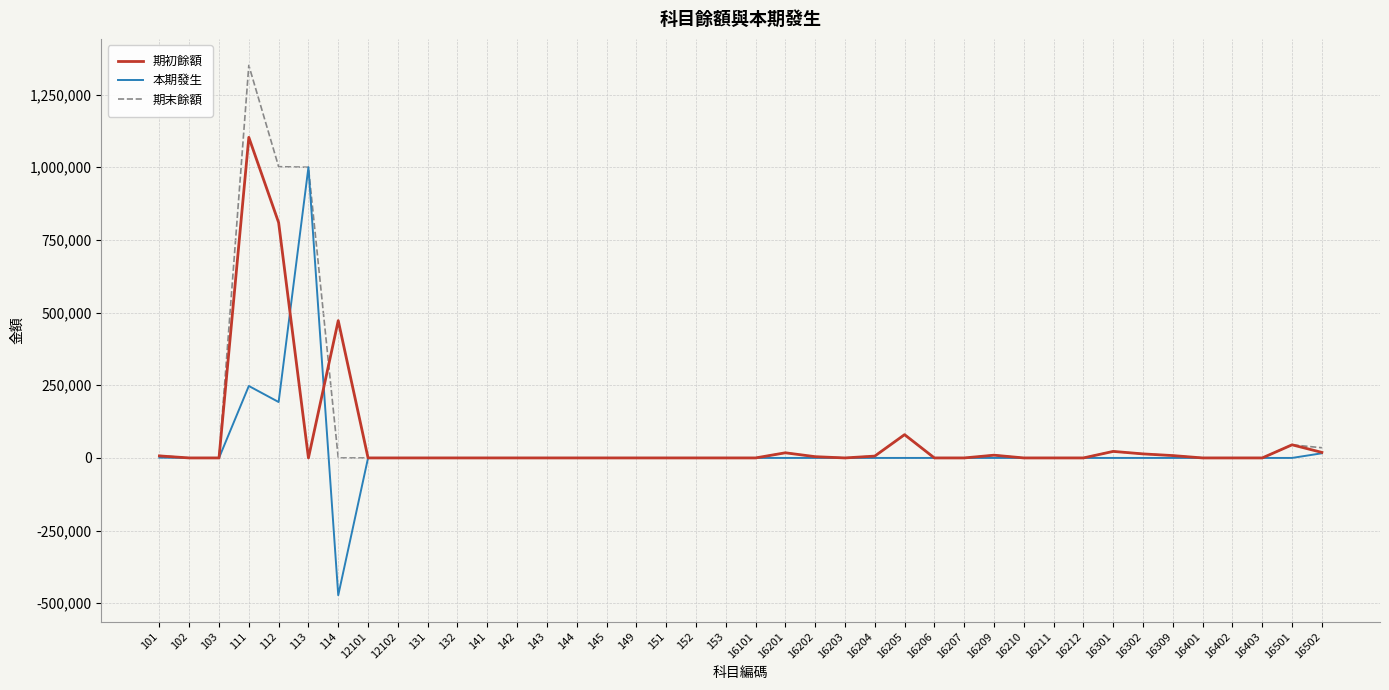

What is the maximum value shown in the chart?

1350479.4